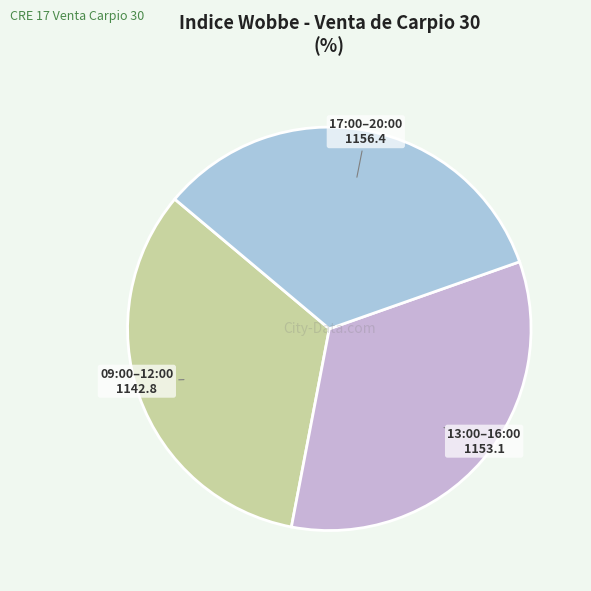

Is 09:00–12:00 the majority of the pie?

No